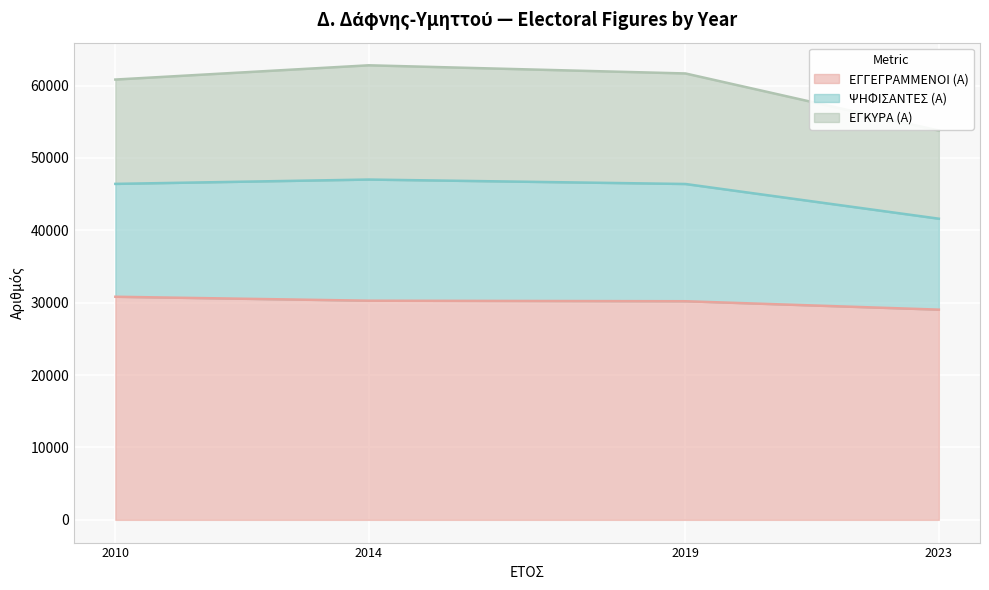

What is the smallest value displayed?

29046